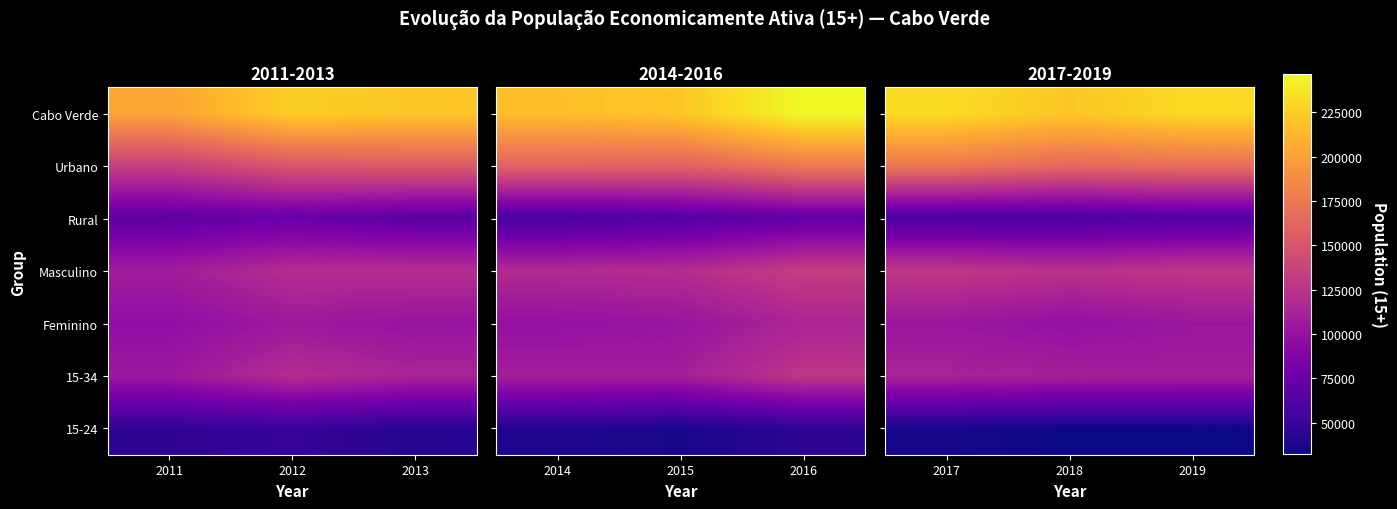

How many data points in Cabo Verde are above 231142?

2